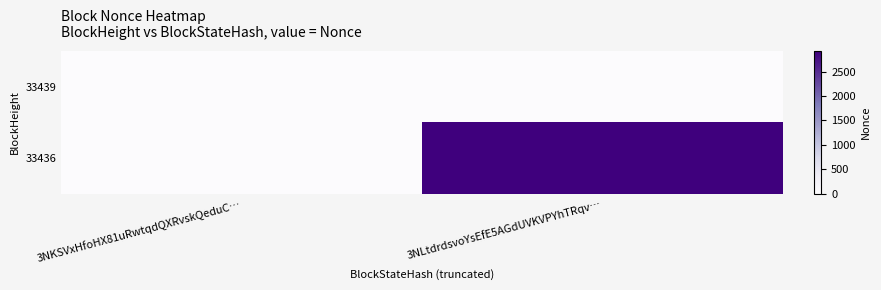

What is the spread (max minus min) of values at 3NLtdrdsvoYsEfE5AGdUVKVPYhTRqv…?

2918